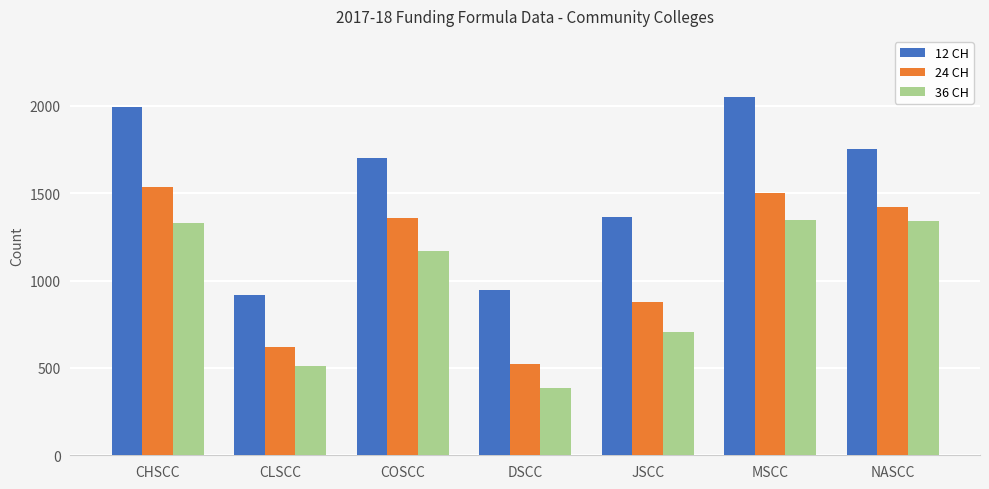

Read the 12 CH value at CHSCC, to the nearest 100.

2000